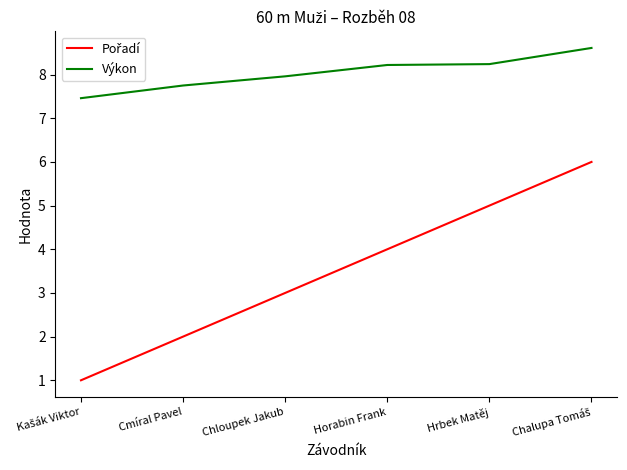

Does the chart display data point markers on the line(s)?

No